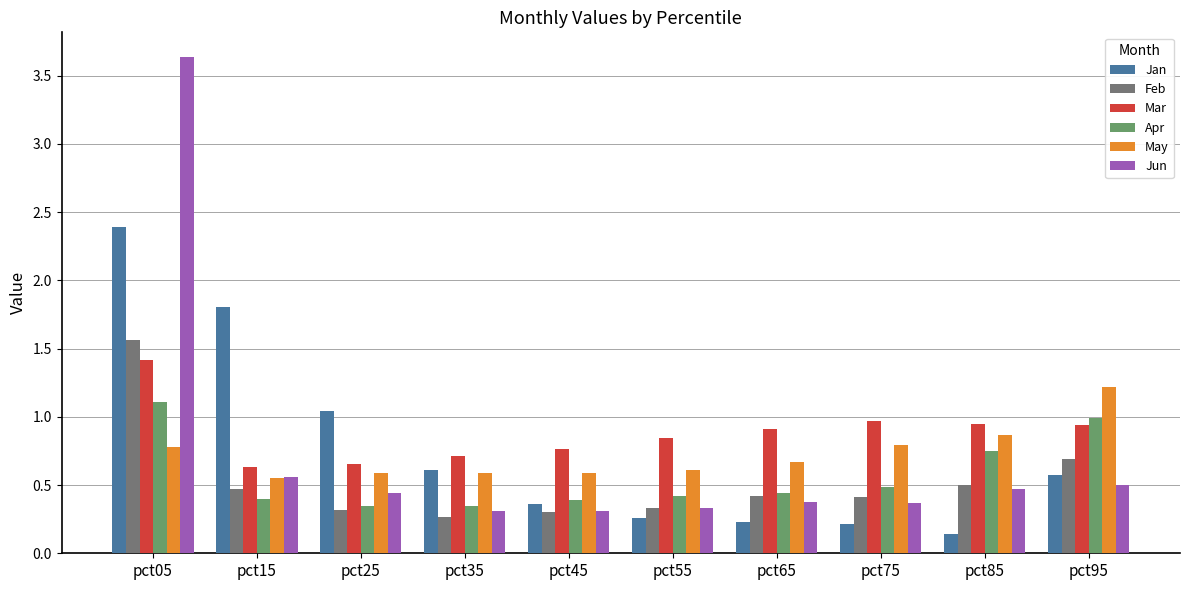

The Jun series shows 0.2 at pct25. True or false?

False